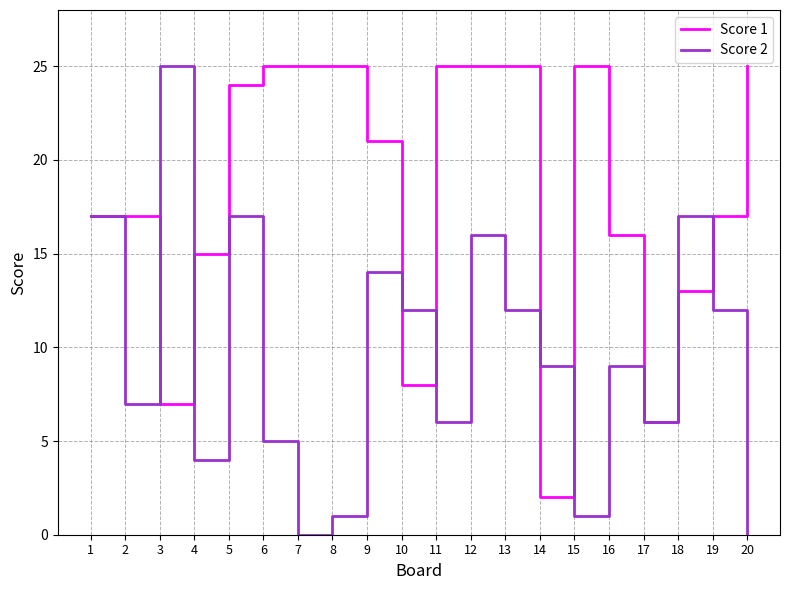

Reading left to right, list all the values displayed in this chart.

Score 1: 17	17	7	15	24	25	25	25	21	8	25	25	25	2	25	16	6	13	17	25
Score 2: 17	7	25	4	17	5	0	1	14	12	6	16	12	9	1	9	6	17	12	0